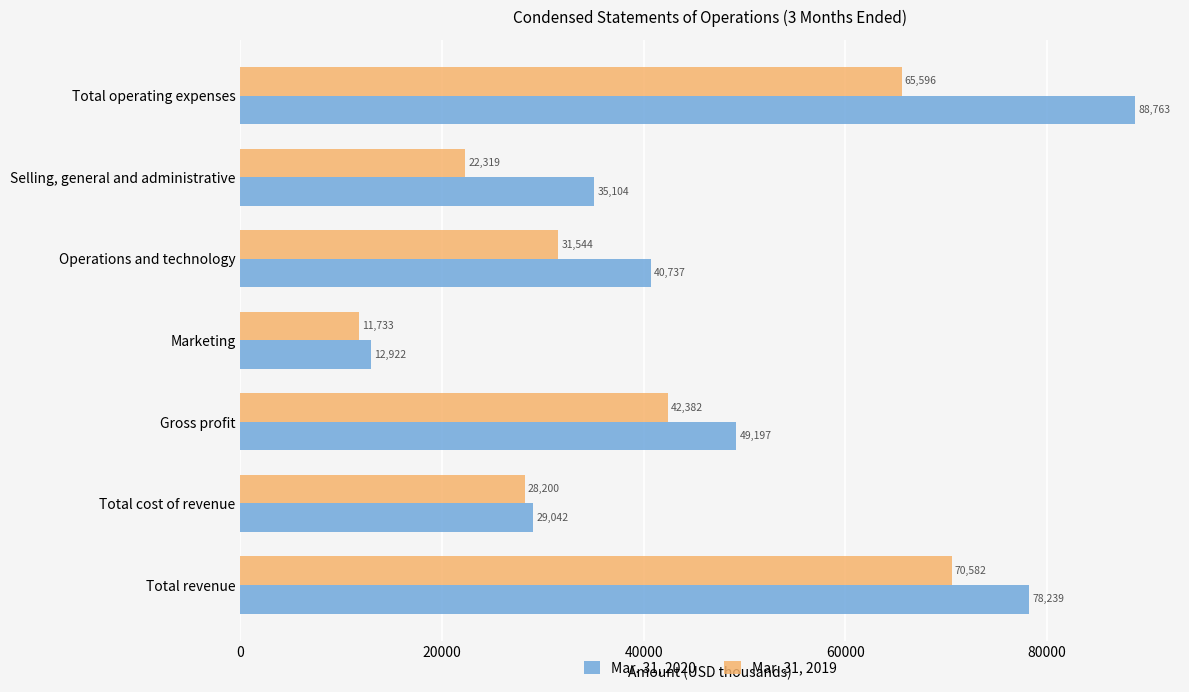

How many series are shown in this chart?

2